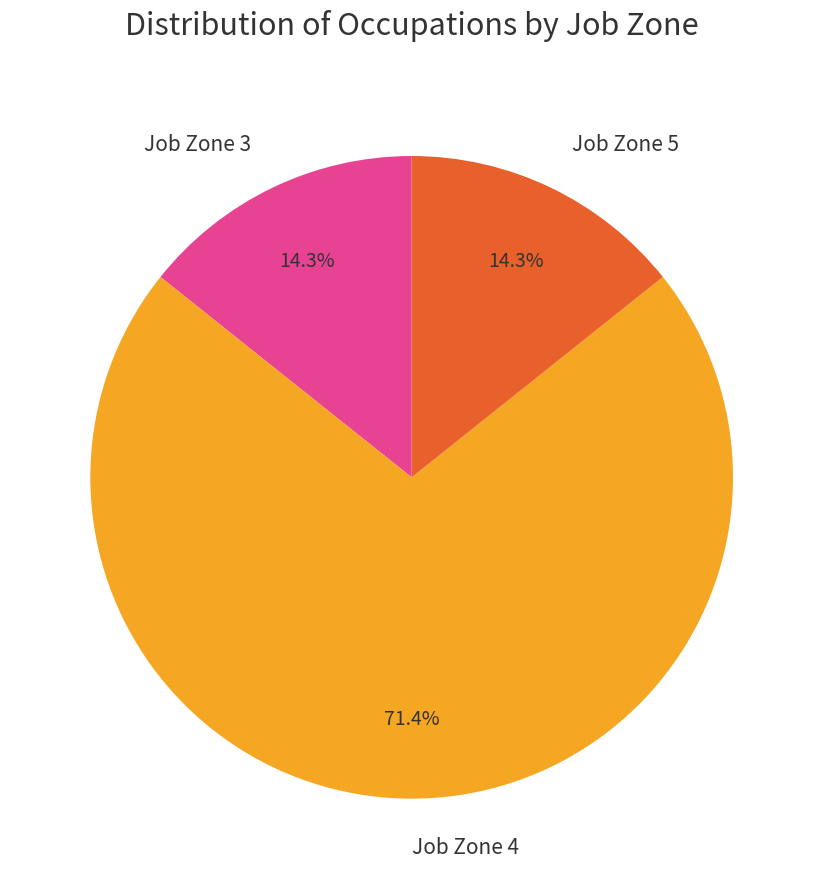

Do Job Zone 3 and Job Zone 5 together represent more than half of the pie?

No